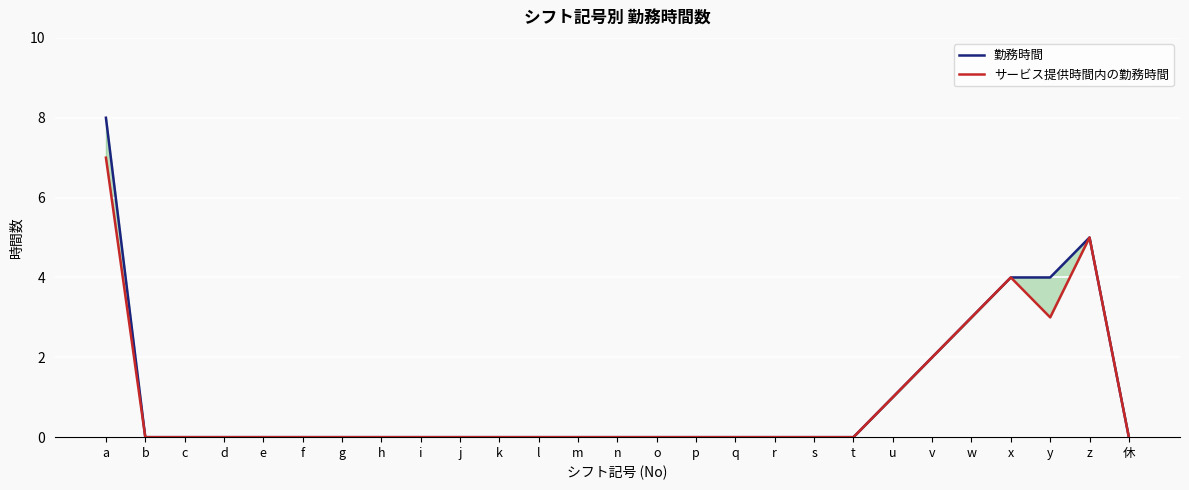

True or false: 勤務時間 has a value of 3 at w.

True